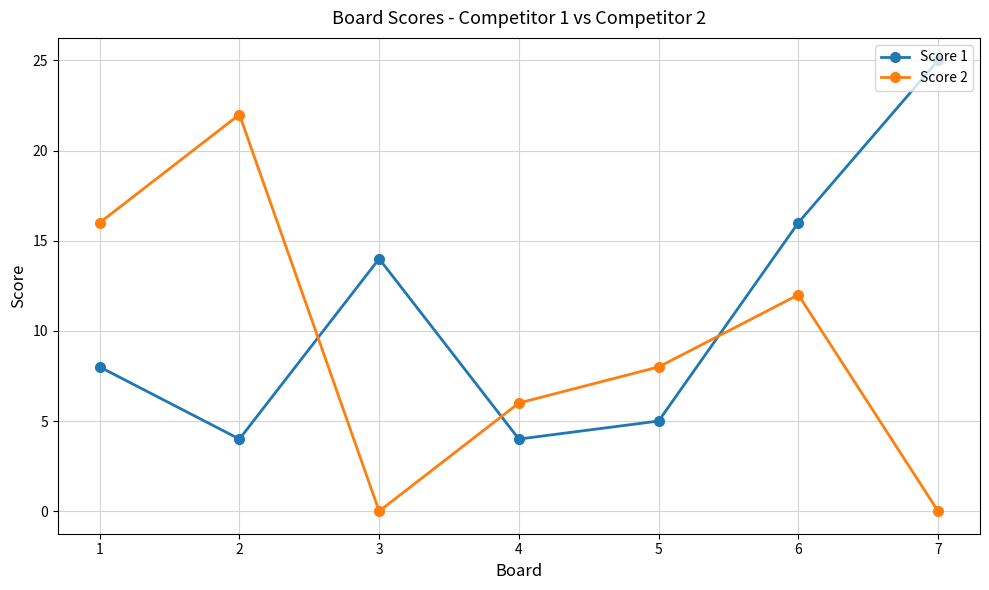

What is the average value of the Score 1 series?

11